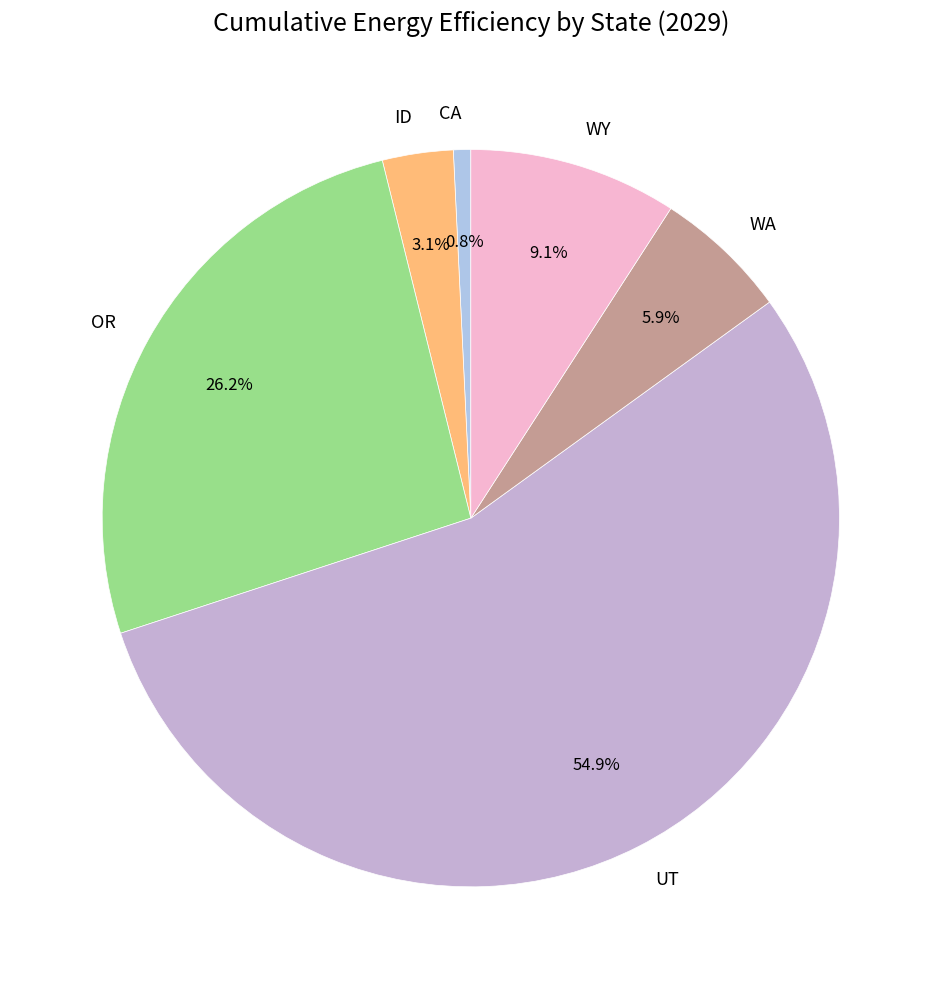

Is the sum of UT and OR greater than half?

Yes